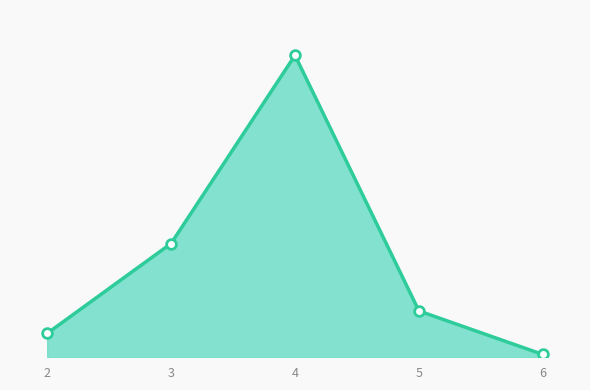

Does the chart display data point markers on the line(s)?

No